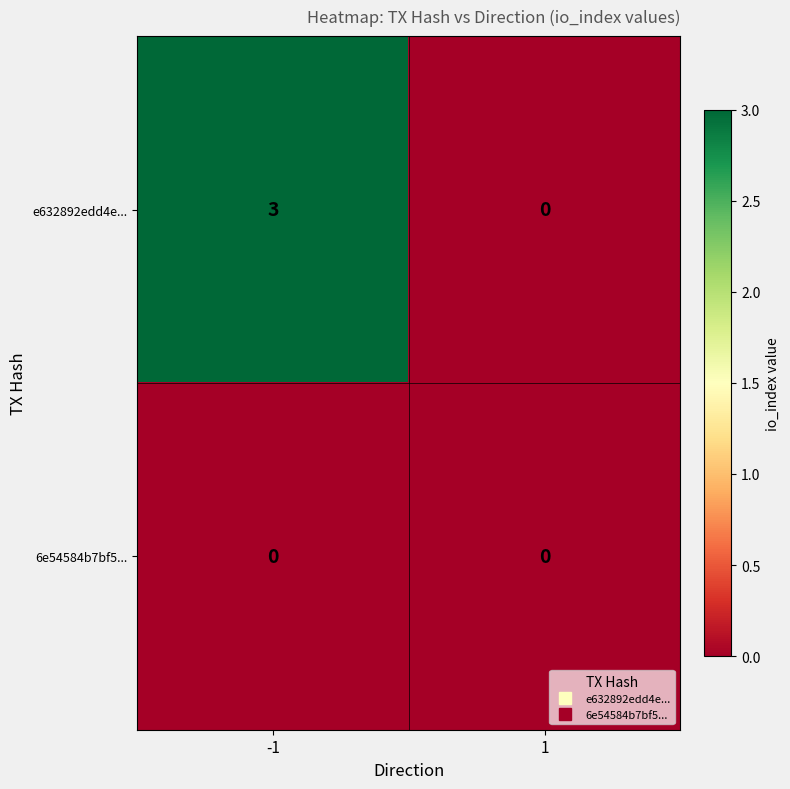

Reading left to right, transcribe all the data shown in this chart.

e632892edd4e...: 3	0
6e54584b7bf5...: 0	0